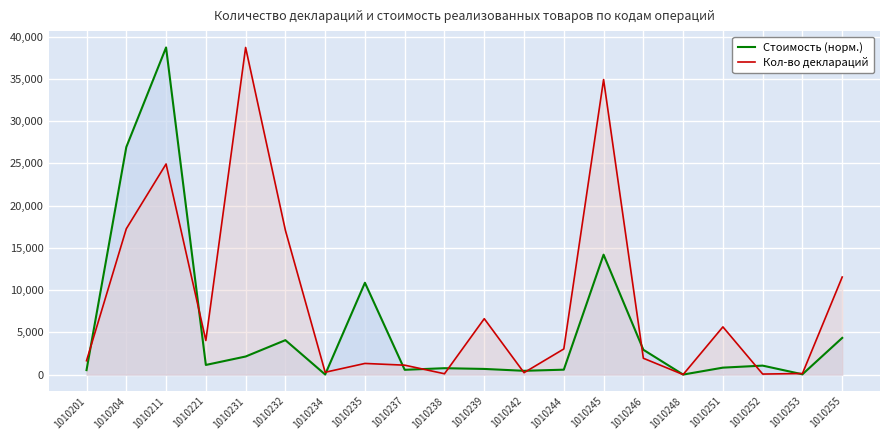

Where is the first local minimum for Кол-во деклараций?

1010221